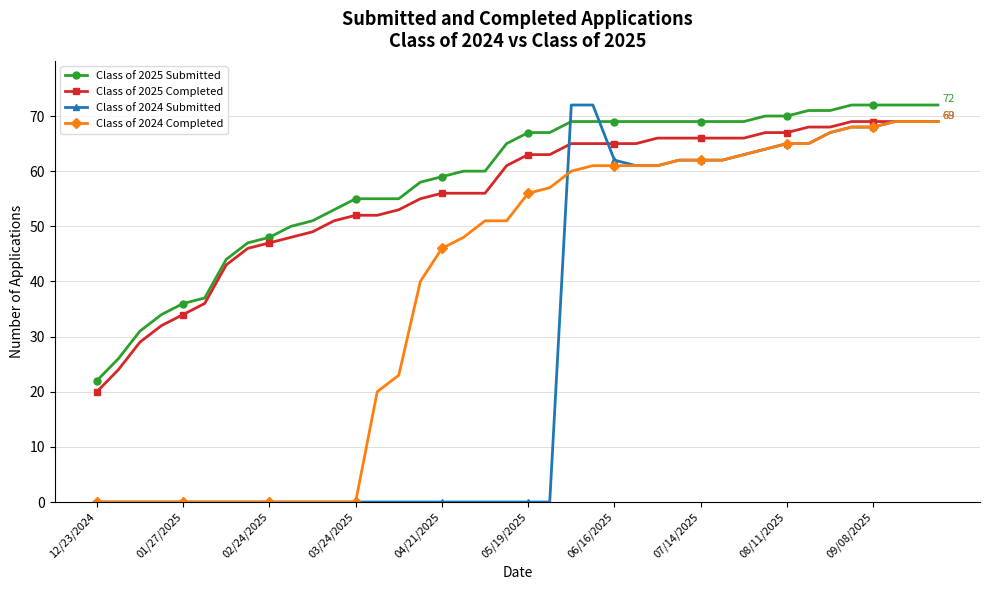

At how many categories does at least one series exceed 4?

40